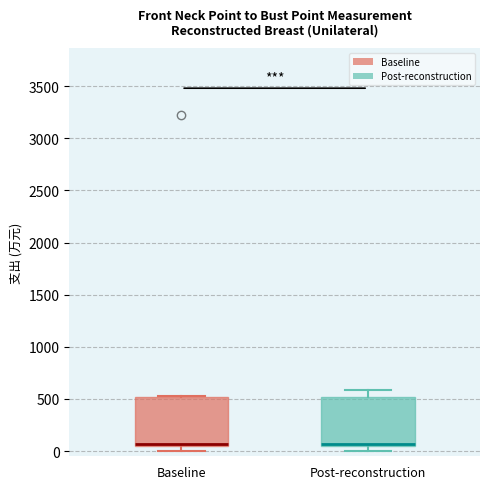

Reading left to right, transcribe this box plot: for each box, give where its median line is, the range the box spans, and where its two whiskers end, as read against the y-axis. The values are not printed on the chart, so give them approximately, as read against the axis.

Baseline: median 50 (just above the box's lower edge), box 50 to 500, whiskers 0 to 550
Post-reconstruction: median 50 (just above the box's lower edge), box 50 to 500, whiskers 0 to 600